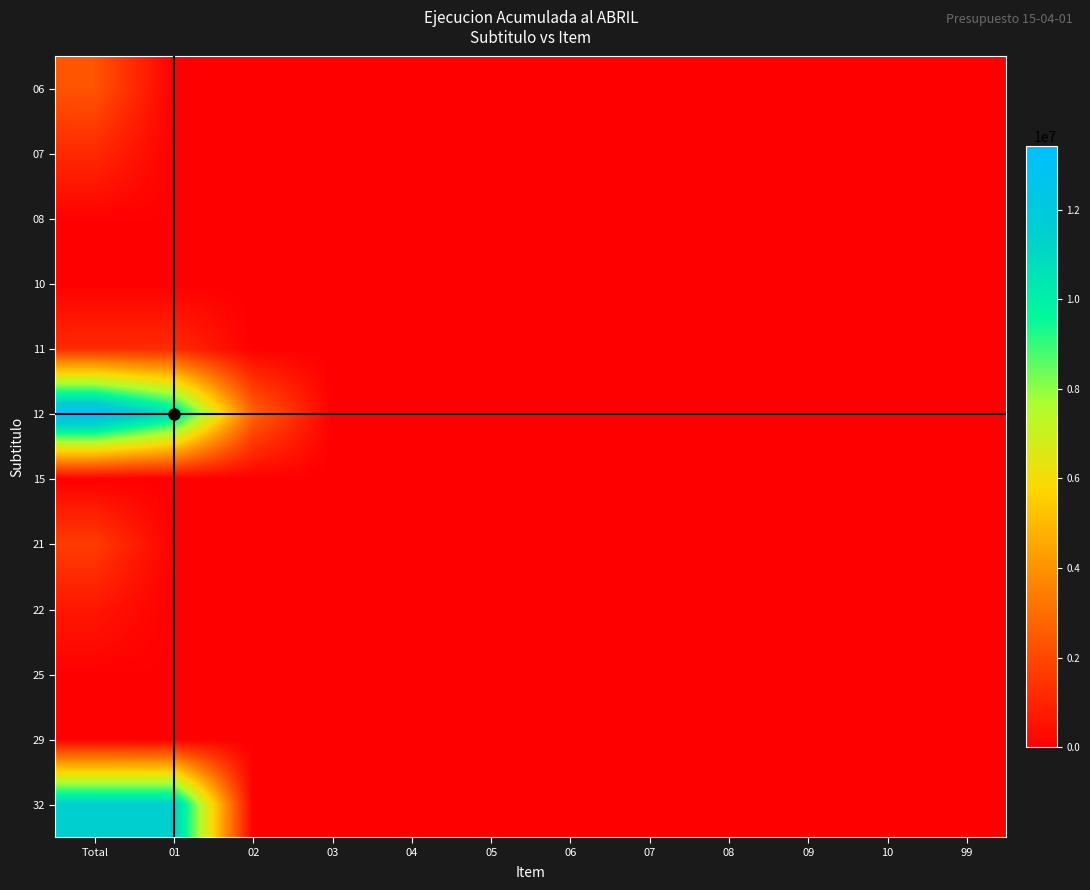

Which series has the largest total across all categories?

12